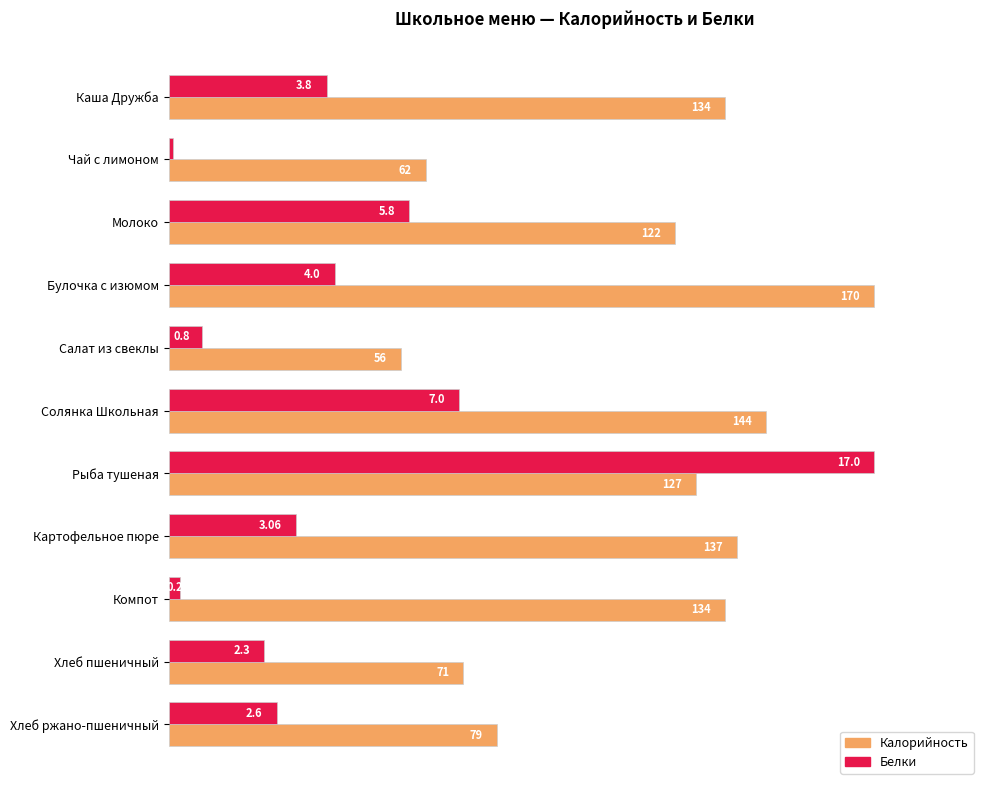

What are all the series names shown in the legend?

Калорийность, Белки